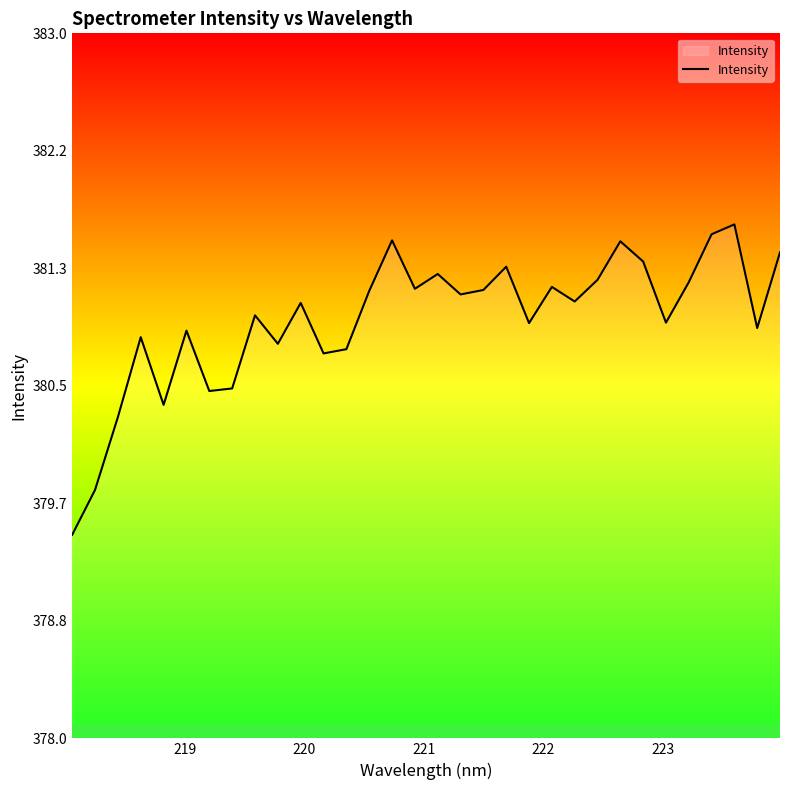

What is the minimum value shown in the chart?

379.4